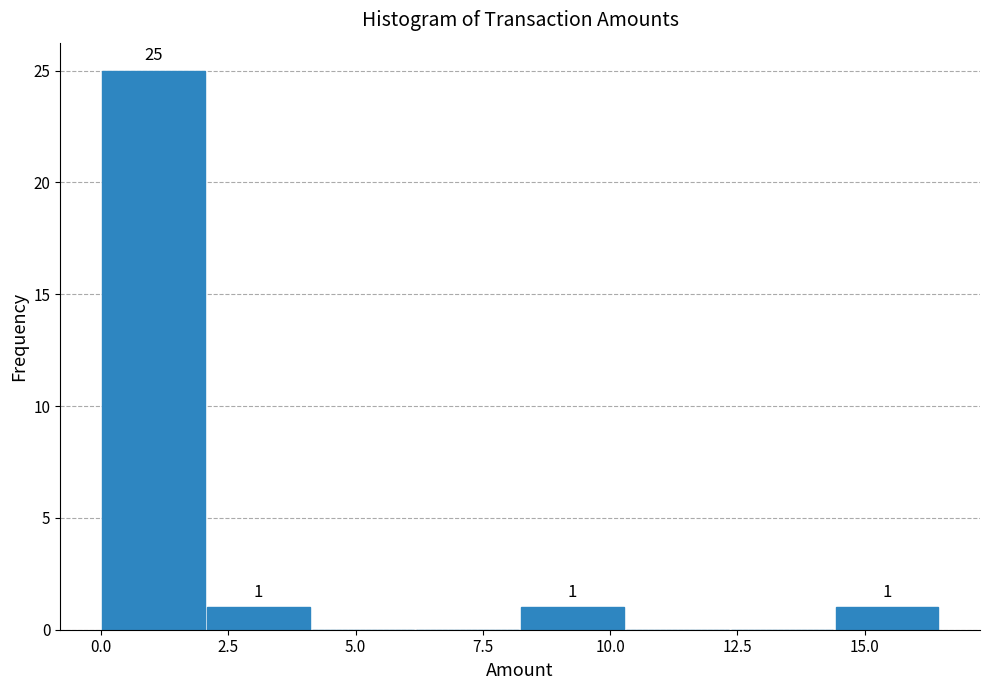

Over which range of the x-axis is the bar tallest?

0.0 to 2.0